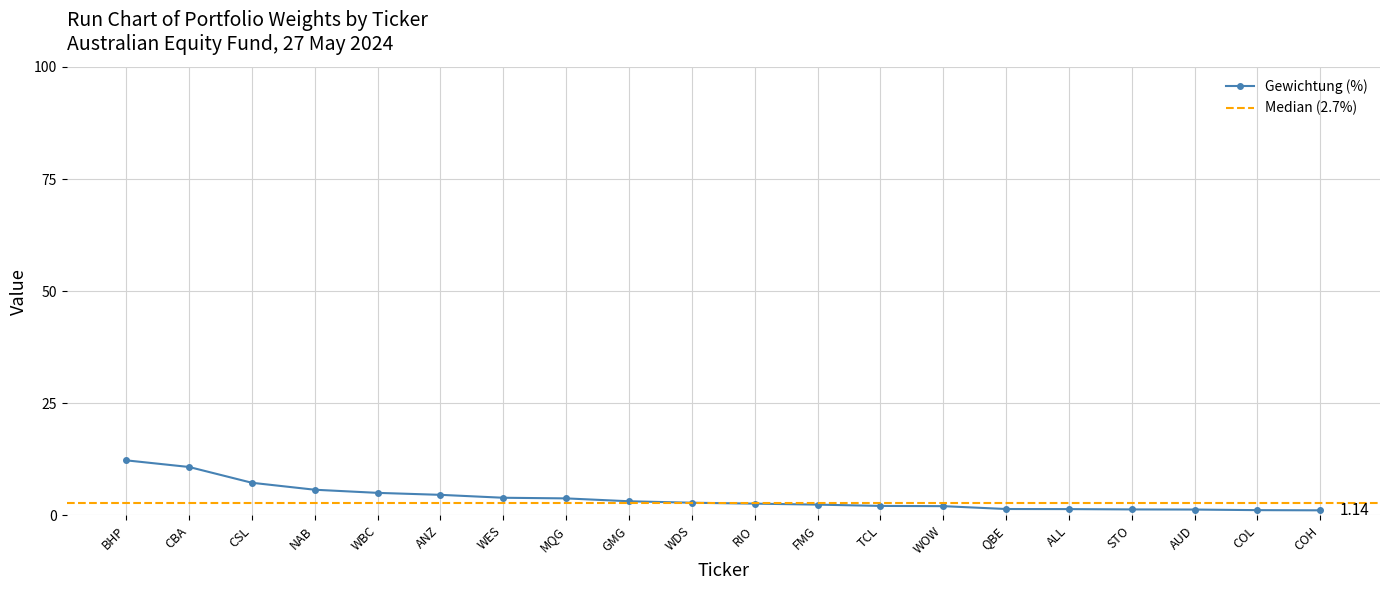

What is the difference between the values at WOW and COH?

0.9